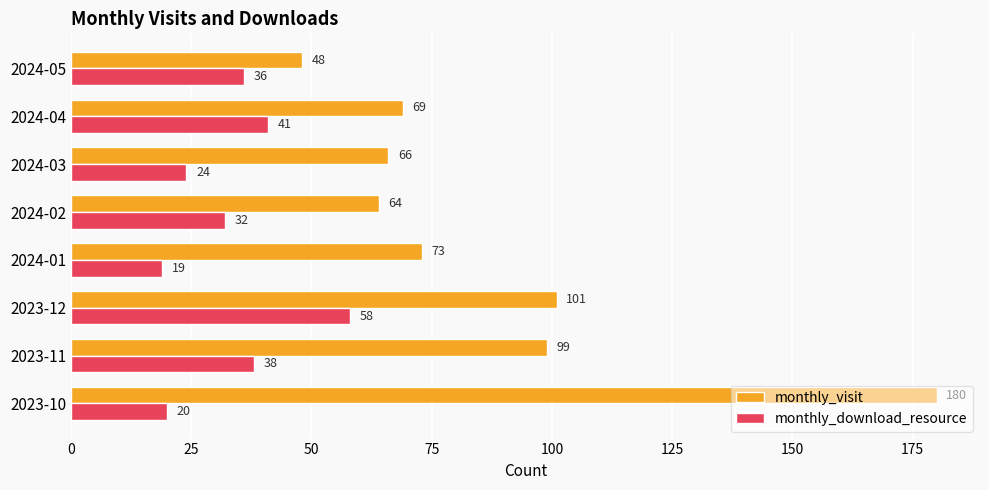

Is the value of monthly_visit at 2023-10 greater than the value of monthly_download_resource at 2024-04?

Yes